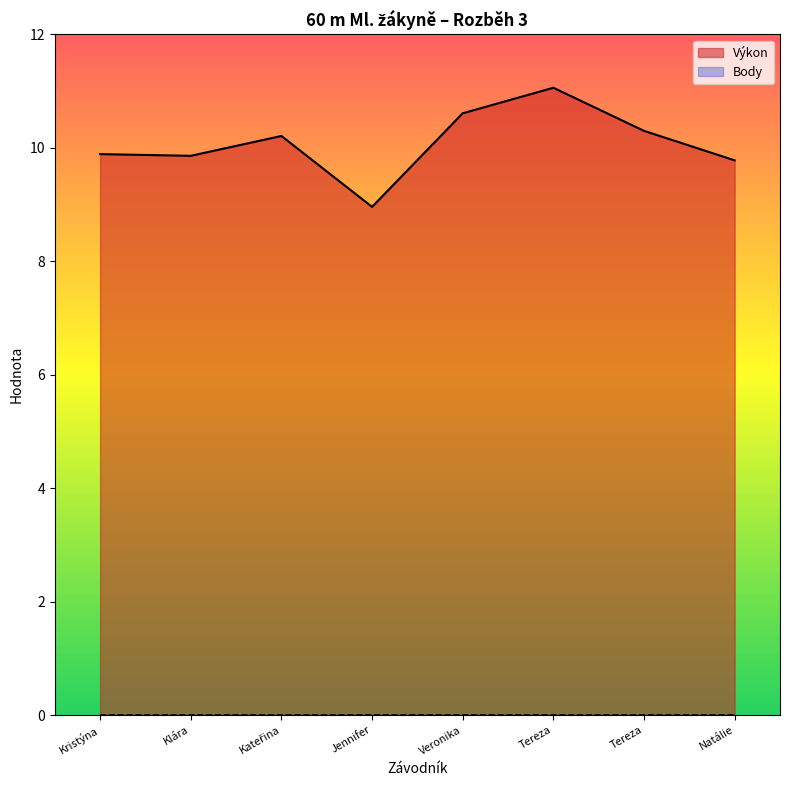

What position from the right is Kubínková Natálie?

1